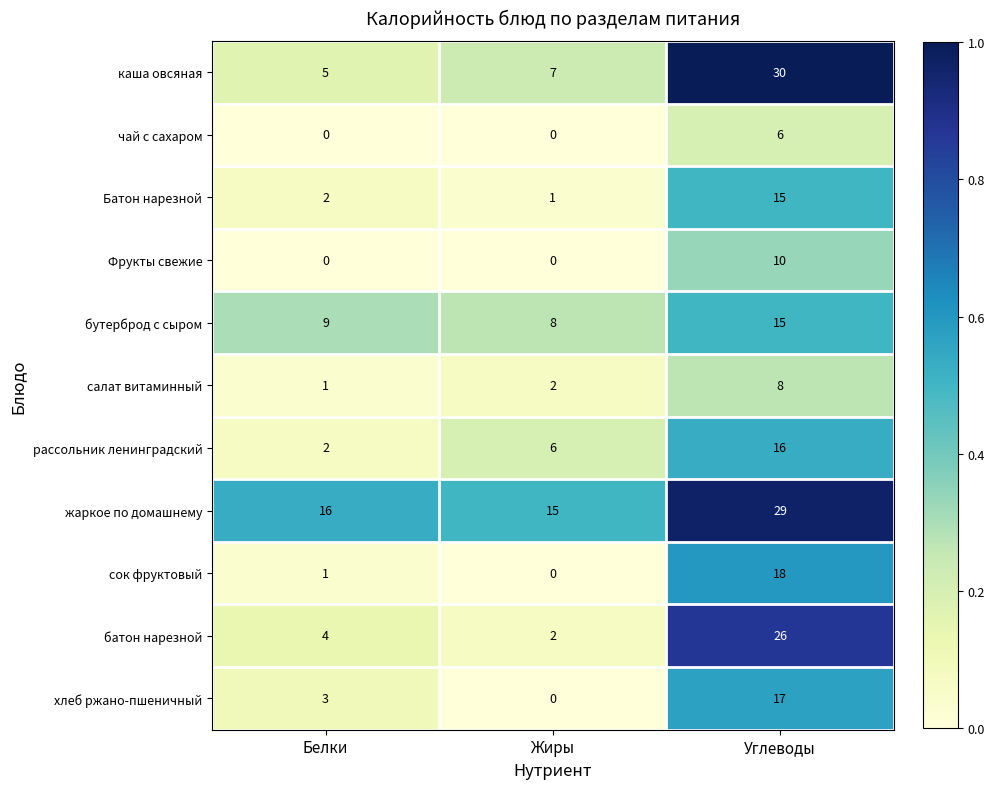

Which series changed the most between Жиры and Углеводы?

батон нарезной